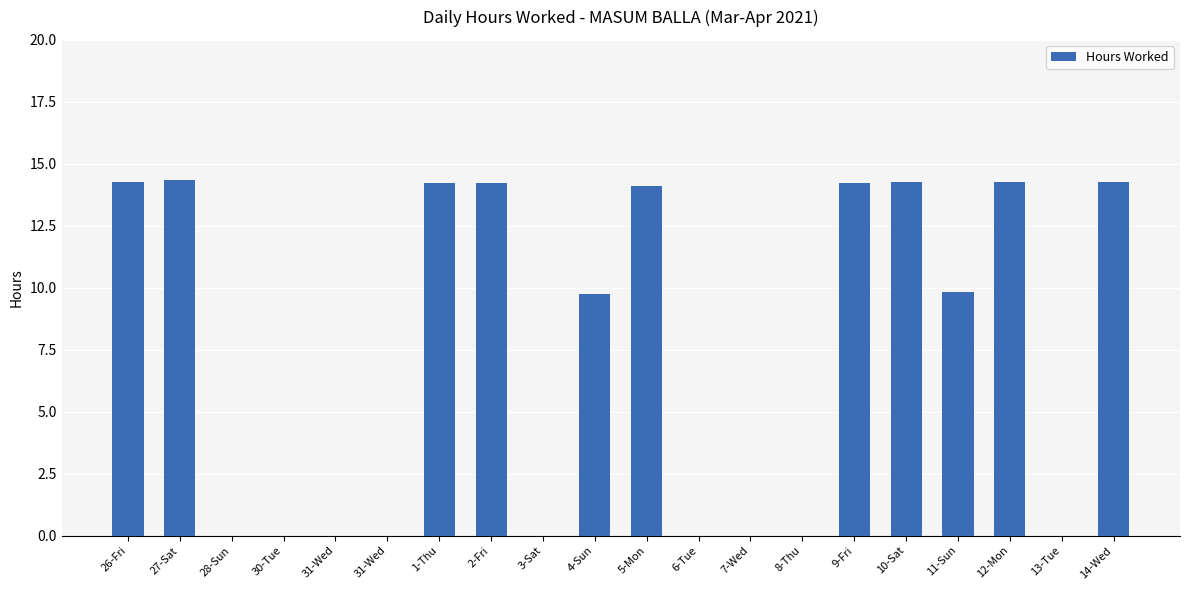

Reading left to right, what are all the values shown in this chart?

14.3	14.3	0.0	0.0	0.0	0.0	14.2	14.2	0.0	9.8	14.1	0.0	0.0	0.0	14.2	14.3	9.8	14.2	0.0	14.2